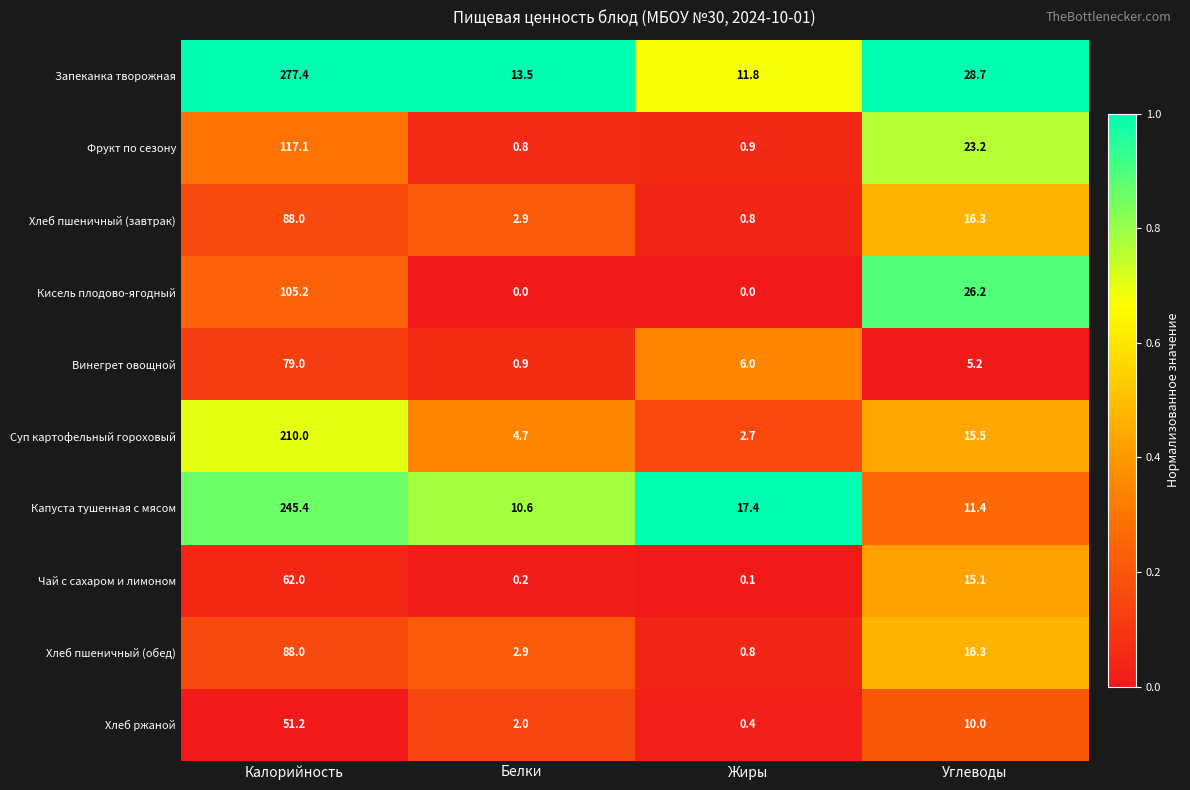

Count the number of data series in this chart.

10